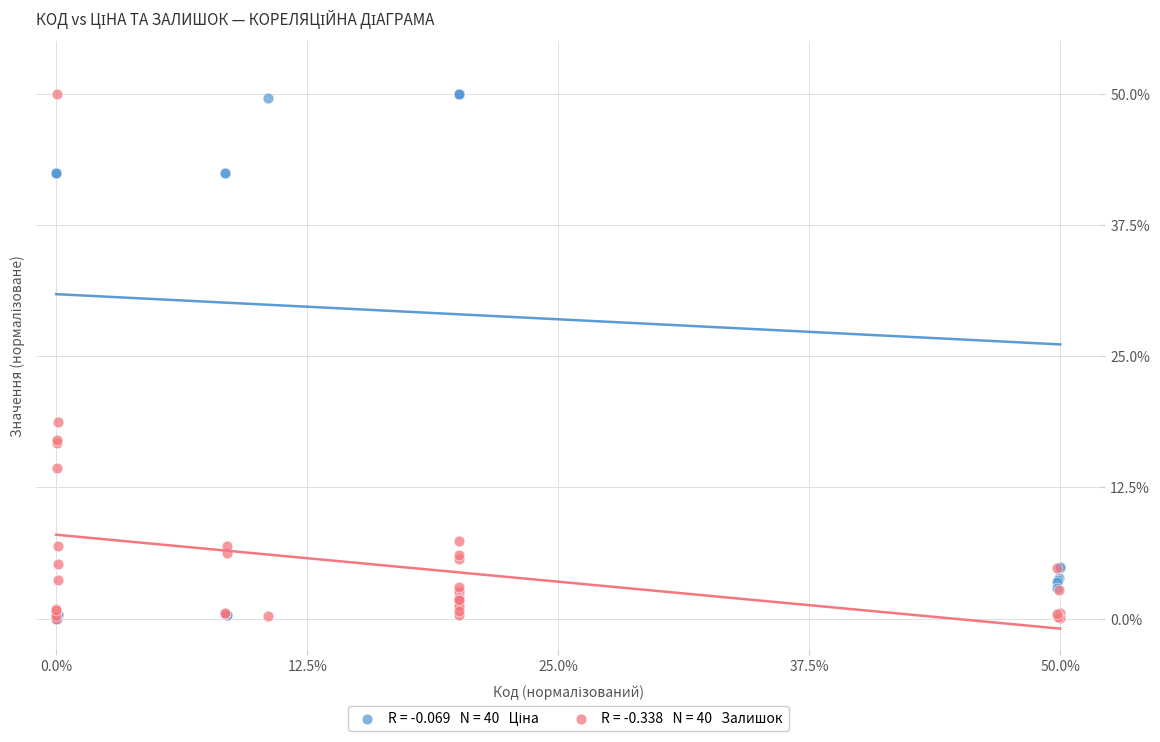

Across all series, what Y value is closest to 25?

18.8